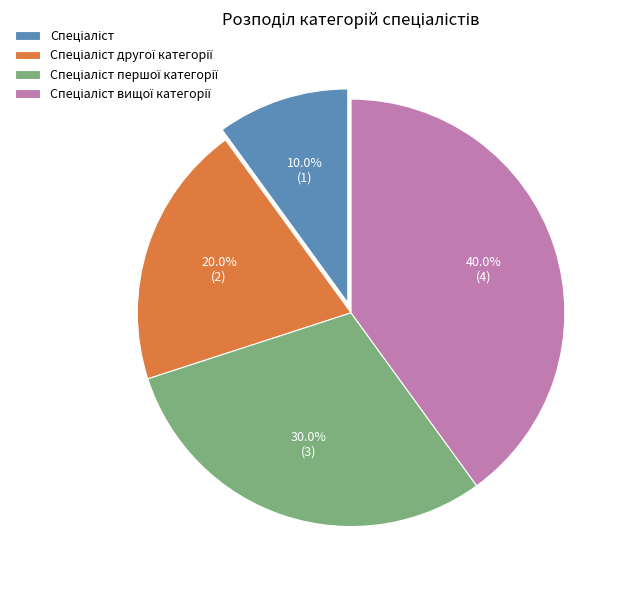

Is there any slice that represents more than half of the pie?

No